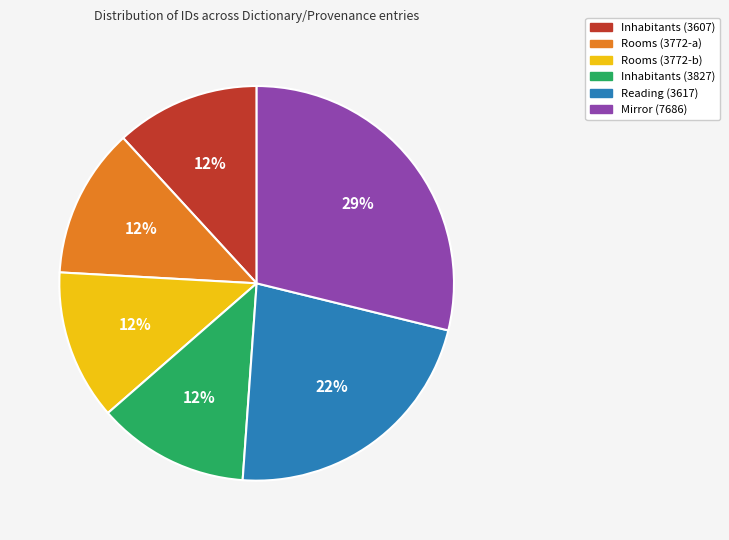

Which category has the biggest portion of the pie?

Mirror (7686)